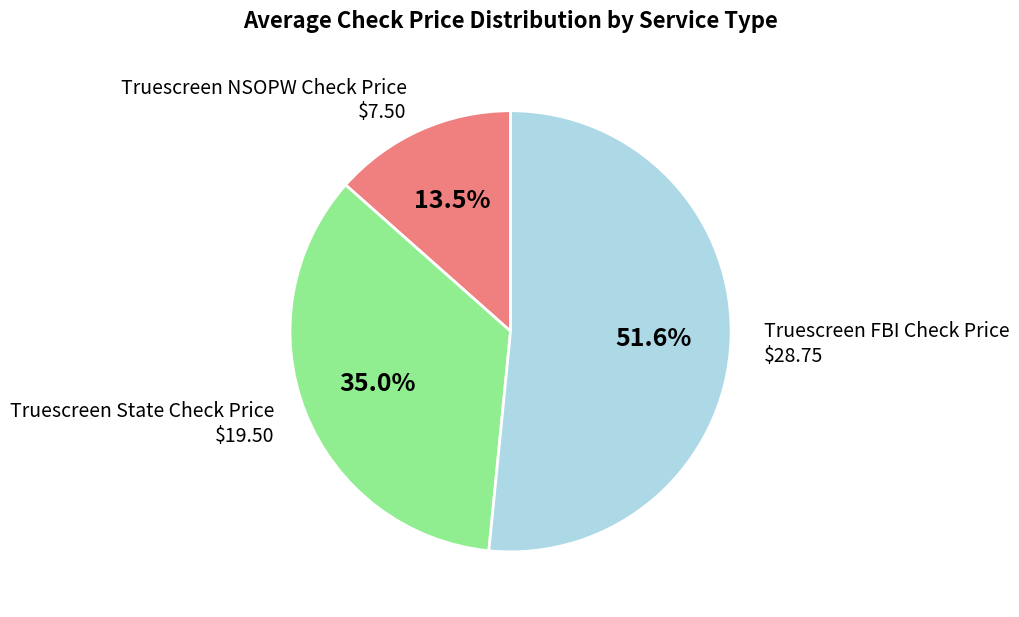

Which slice represents more than half of the pie?

Truescreen FBI Check Price